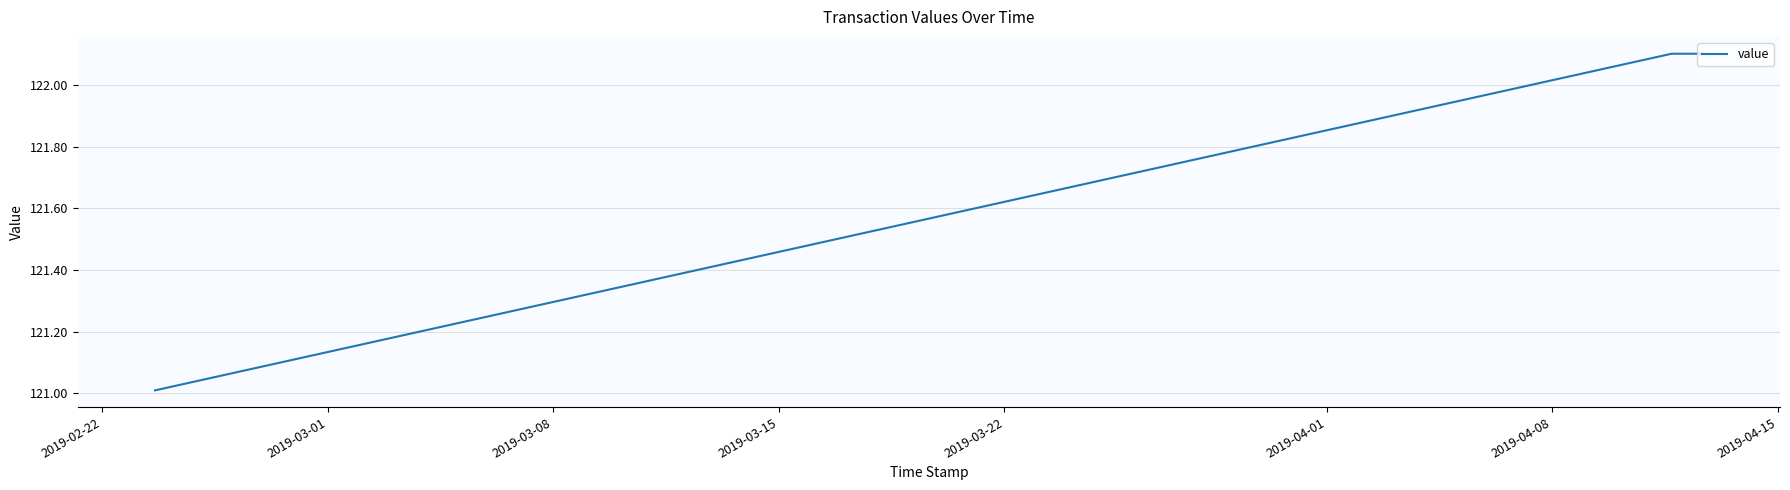

Count the number of categories in the chart.

4